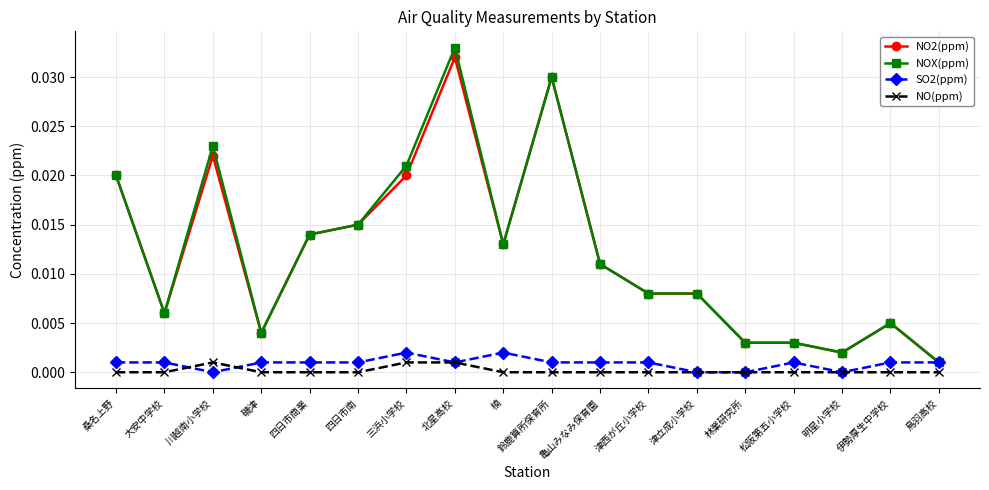

Where is the first local minimum for NO2(ppm)?

大安中学校